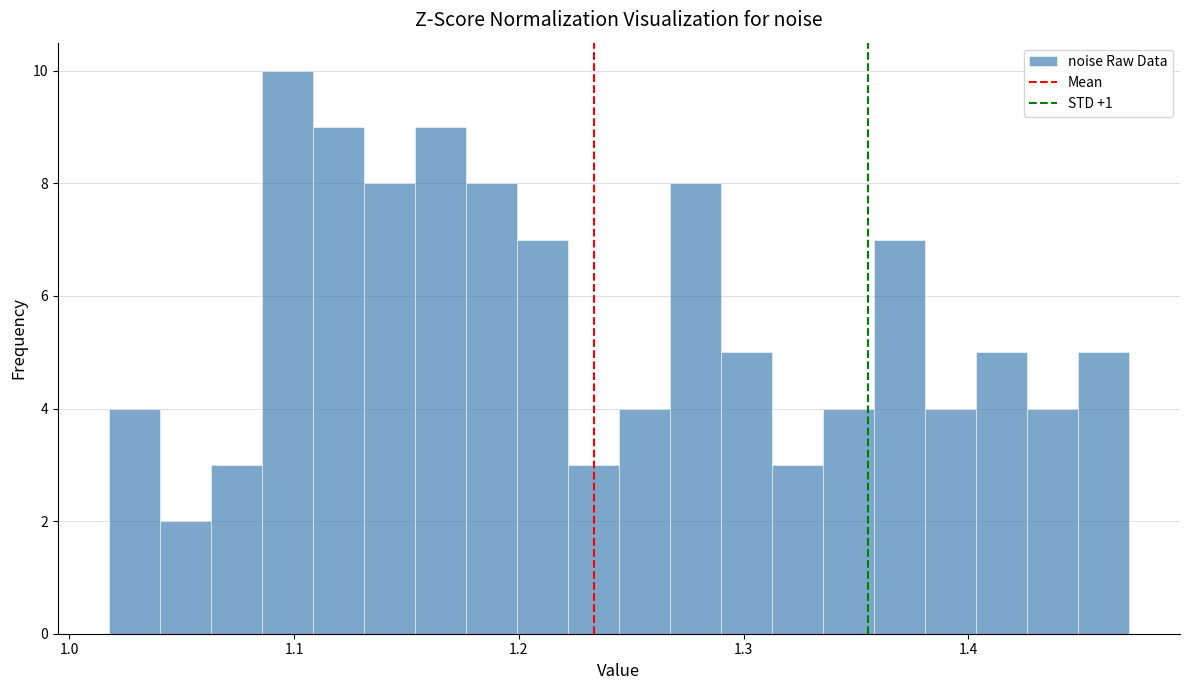

Around what value on the x-axis is the tallest bar? Give the approximate position of its centre, as read against the axis.

1.10